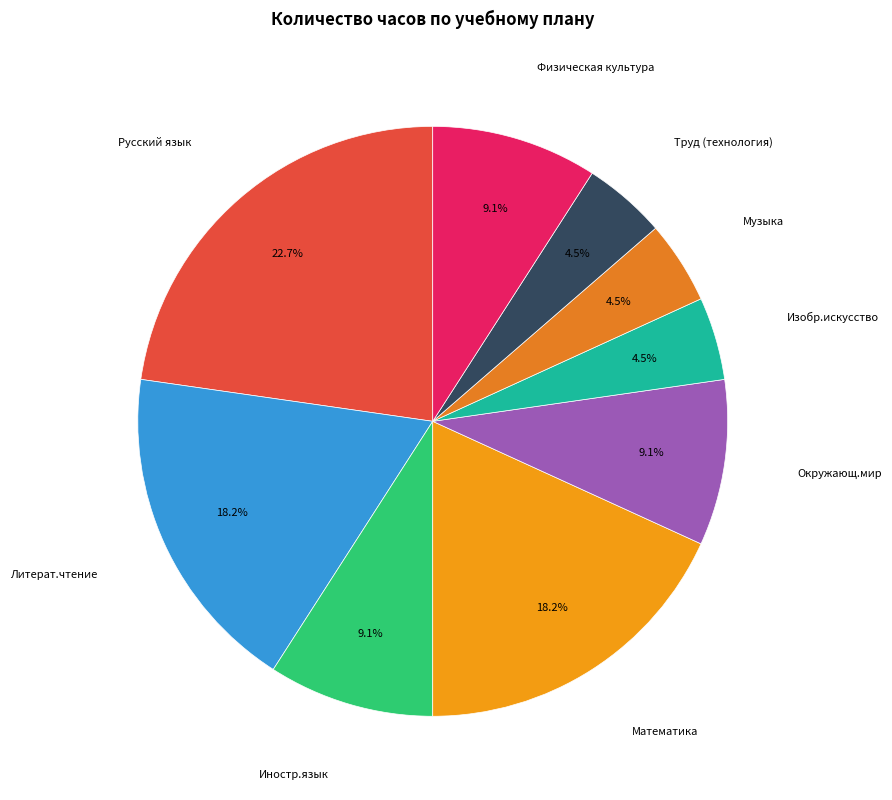

Count the number of slices in the pie.

9